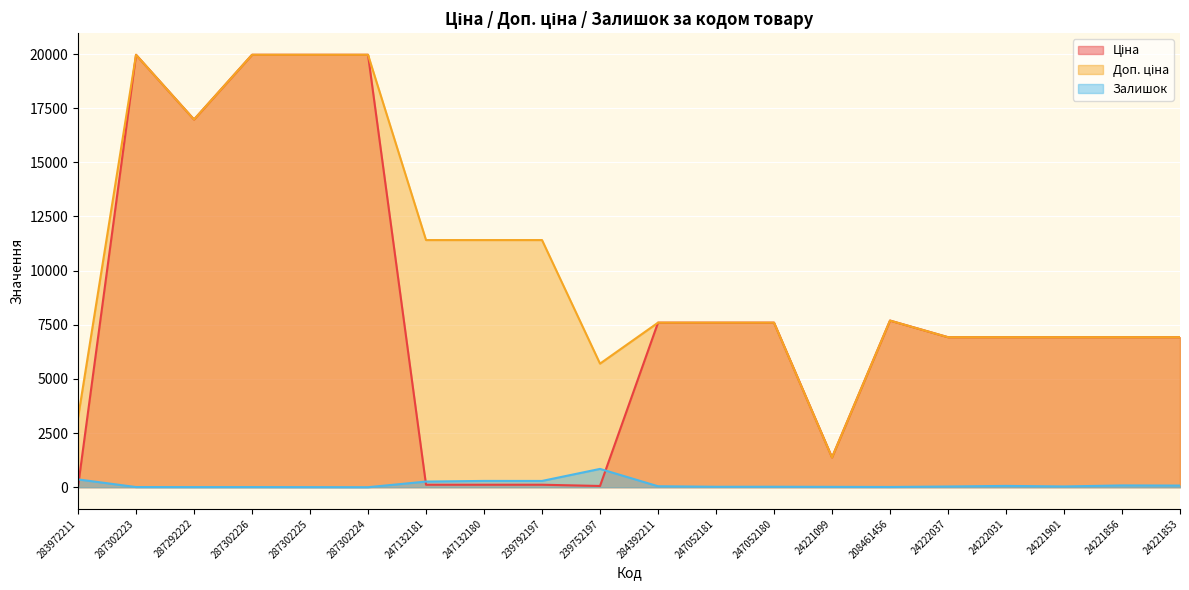

How many interior local peaks does the Доп. ціна series have?

2